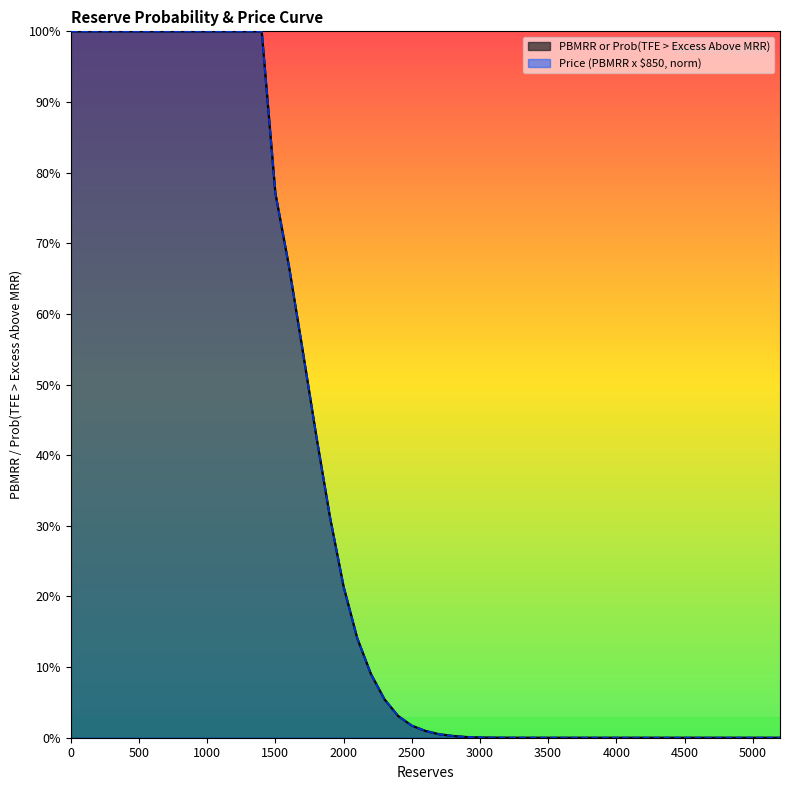

Is it true that PBMRR or Prob(TFE > Excess Above MRR) equals -0.5 at 5100?

False